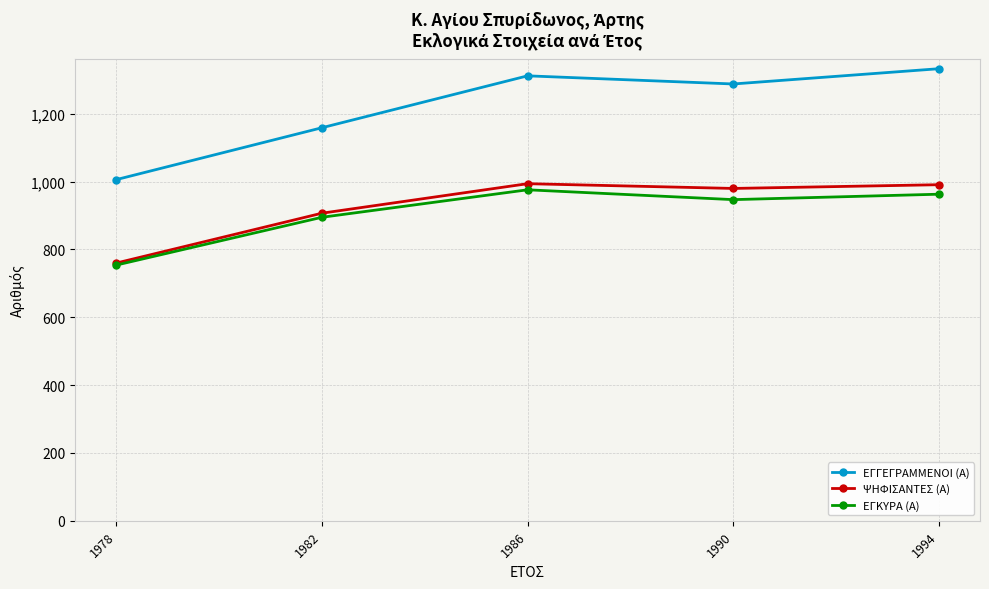

Rank the categories by ΕΓΚΥΡΑ (Α) value from lowest to highest.

1978, 1982, 1990, 1994, 1986